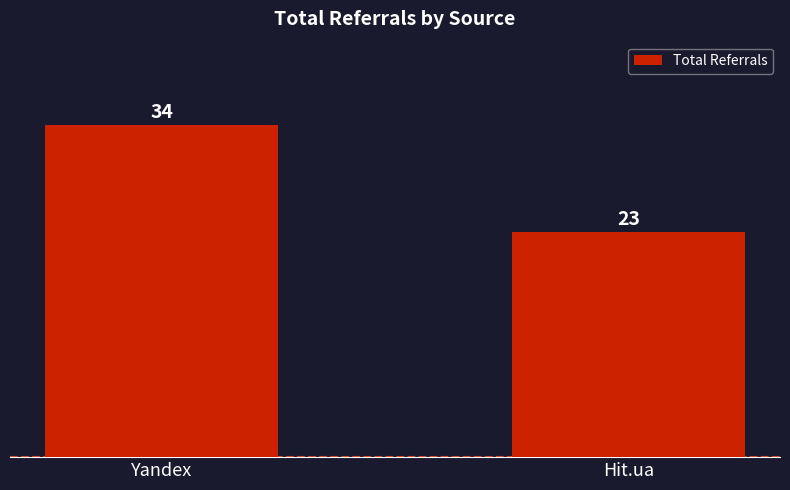

Rank the categories by value from lowest to highest.

Hit.ua, Yandex